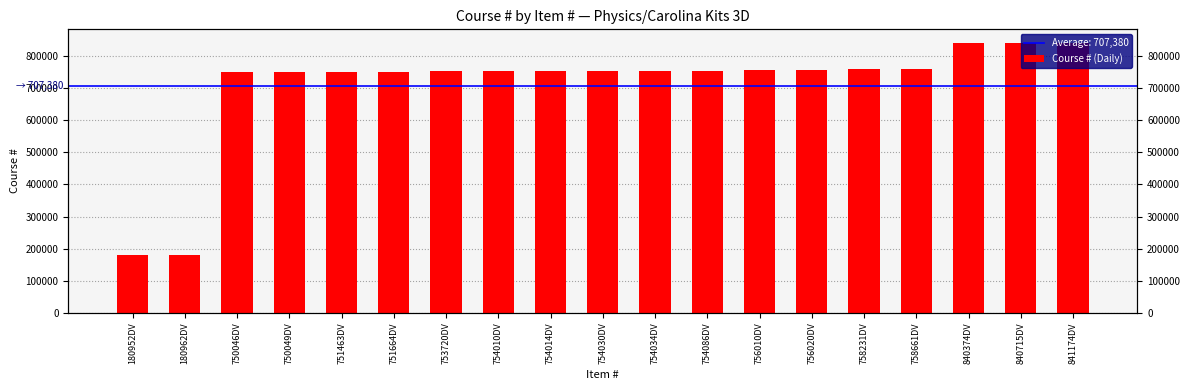

How many data points are less than 754030?

9